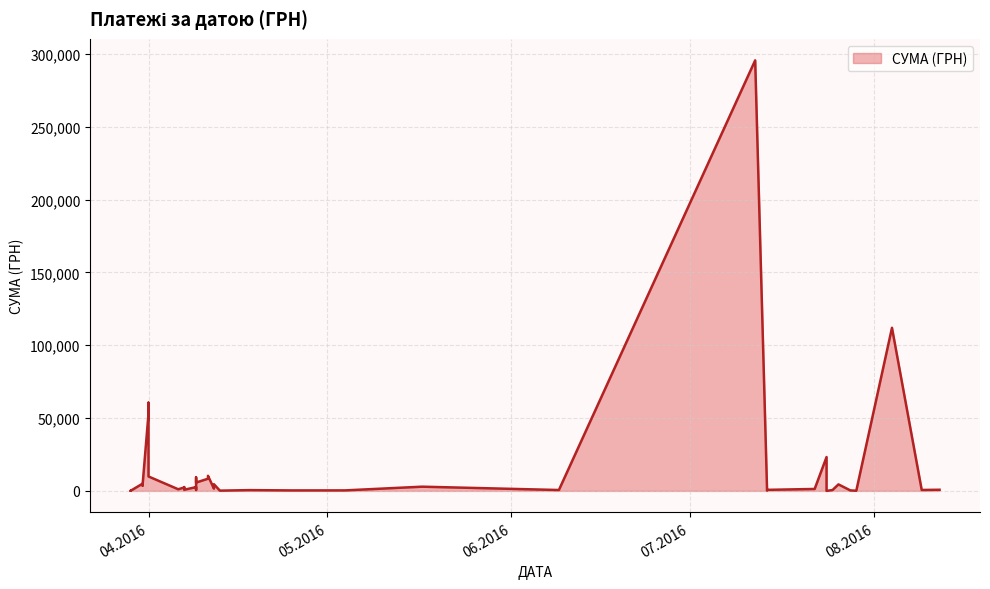

What is the change in value from 09.04.2016 to 01.04.2016?

+51329.4